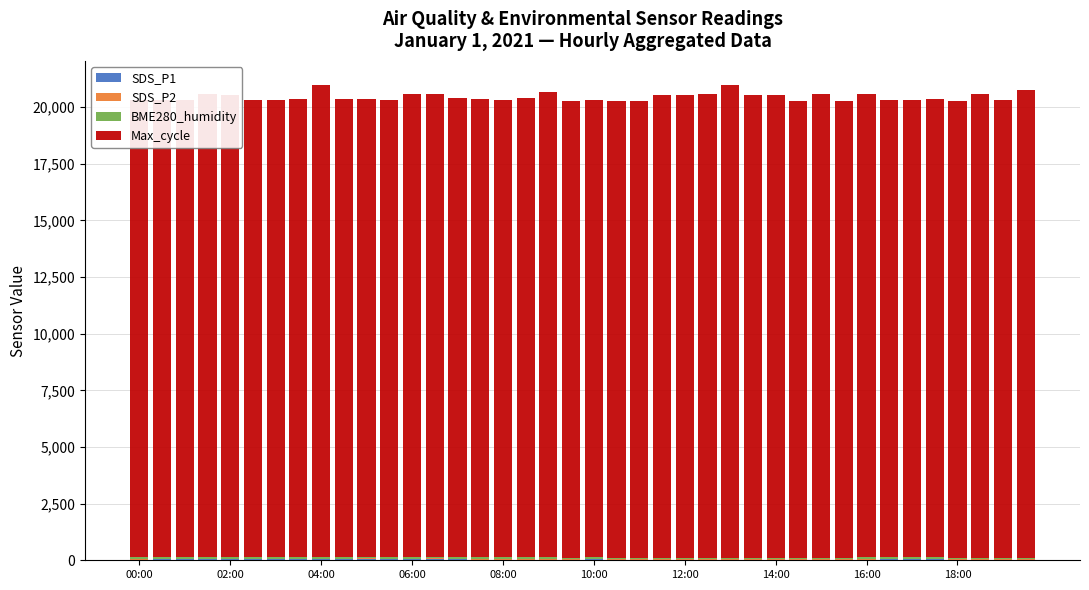

Are the bars horizontal?

No